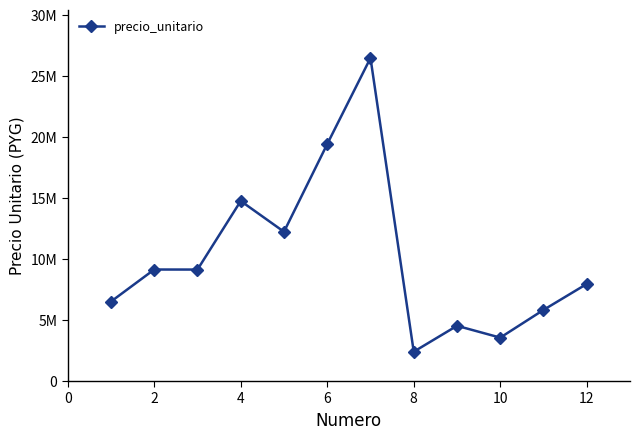

Is this an area chart (filled region under the line)?

No